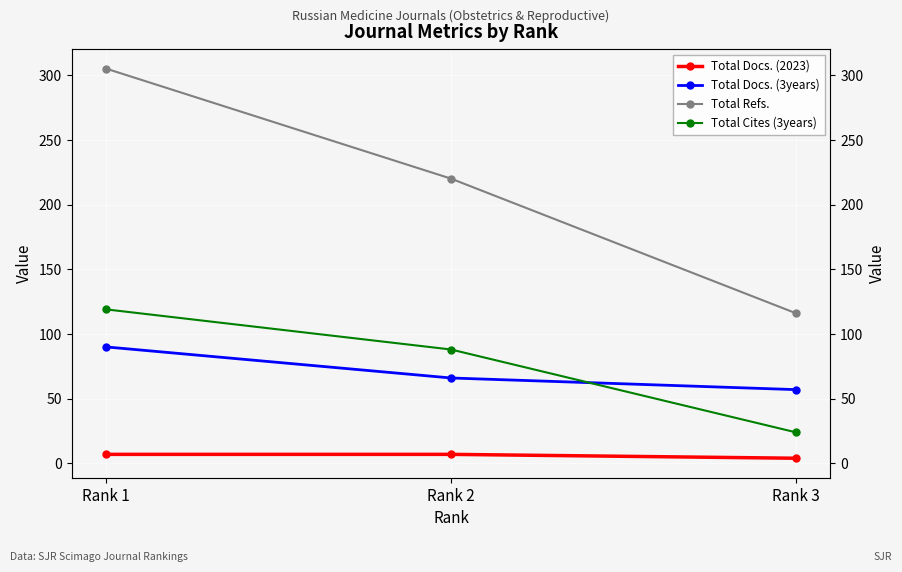

The Total Docs. (2023) series shows 10 at Rank 1. True or false?

False